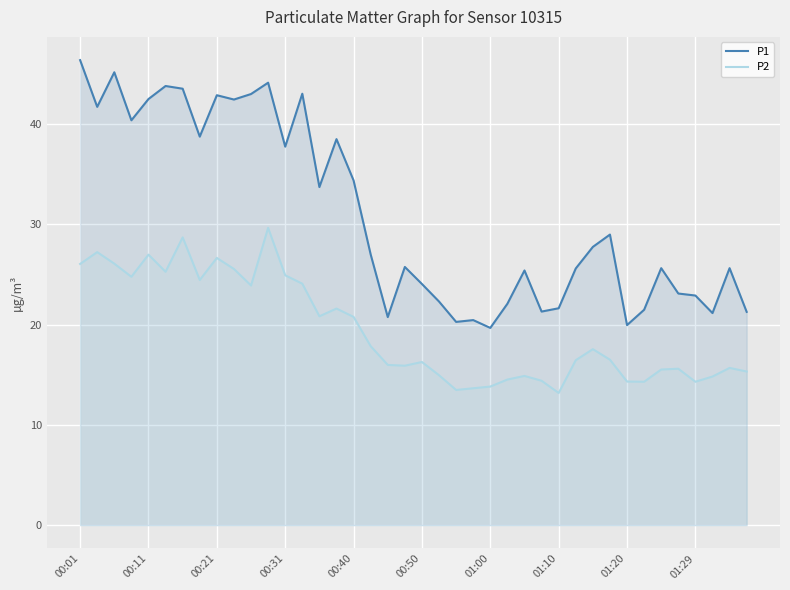

How many data points does each series have?

40